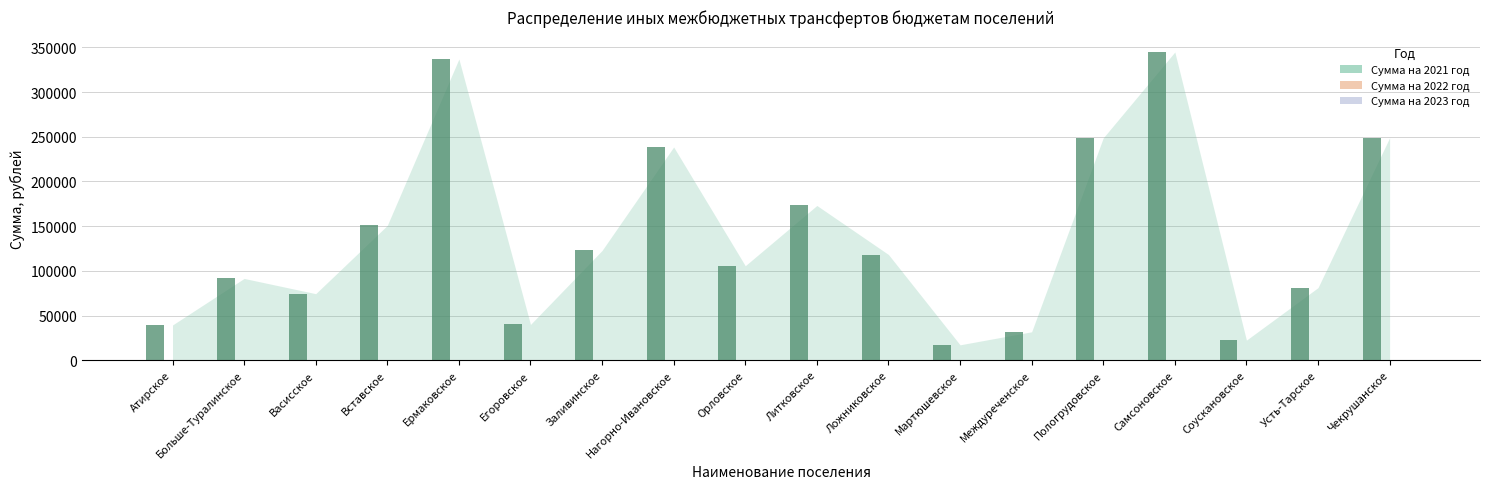

What is the label of the 13th bar from the left?

Междуреченское